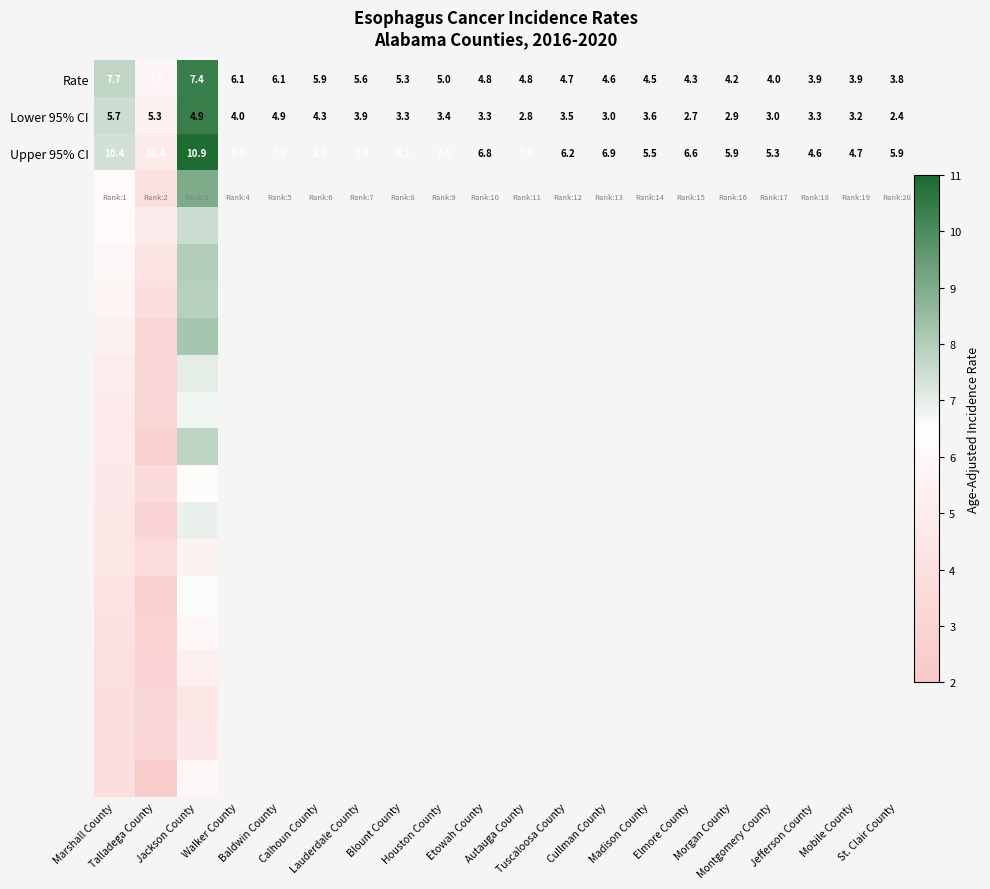

What is the average value of the Lower 95% CI series?

5.3